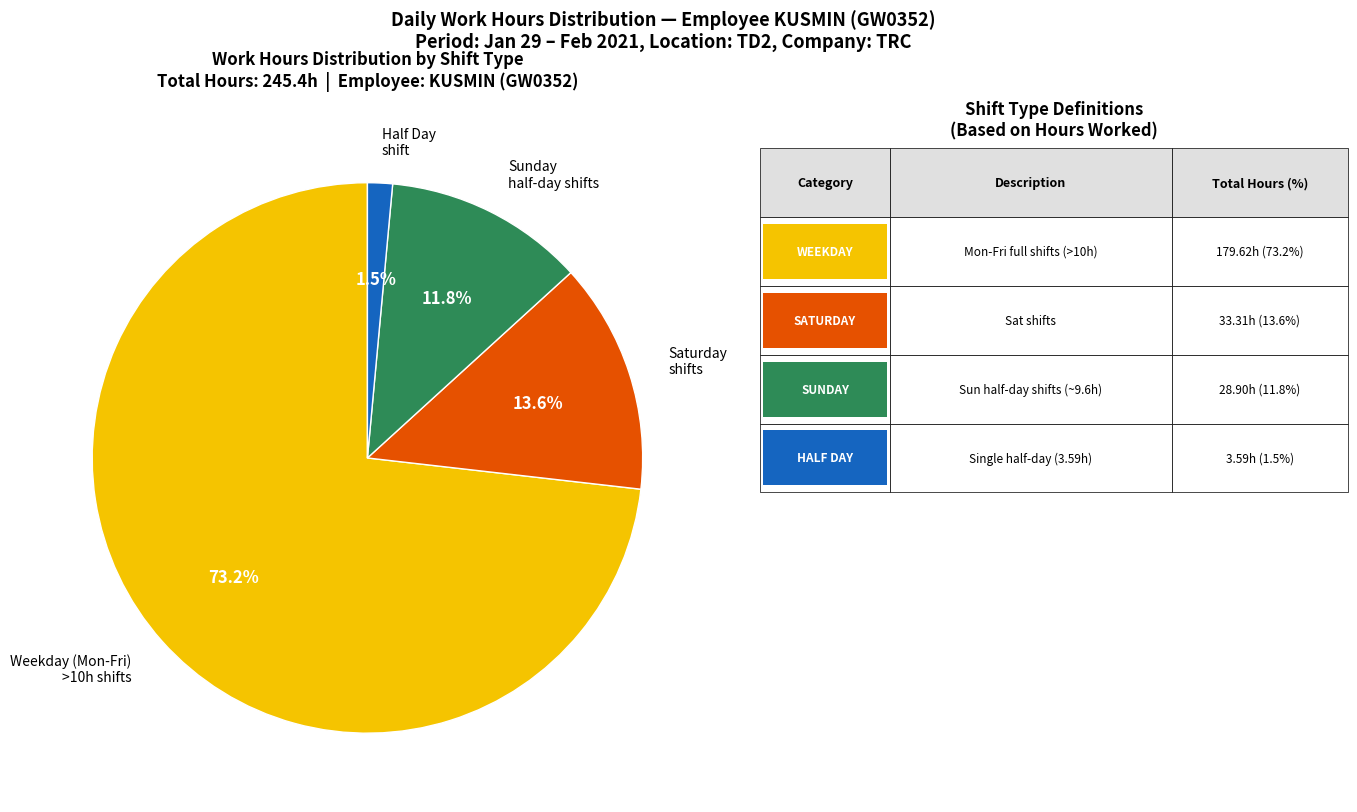

Combined, do Saturday shifts and Weekday (Mon-Fri) >10h shifts account for over 50%?

Yes